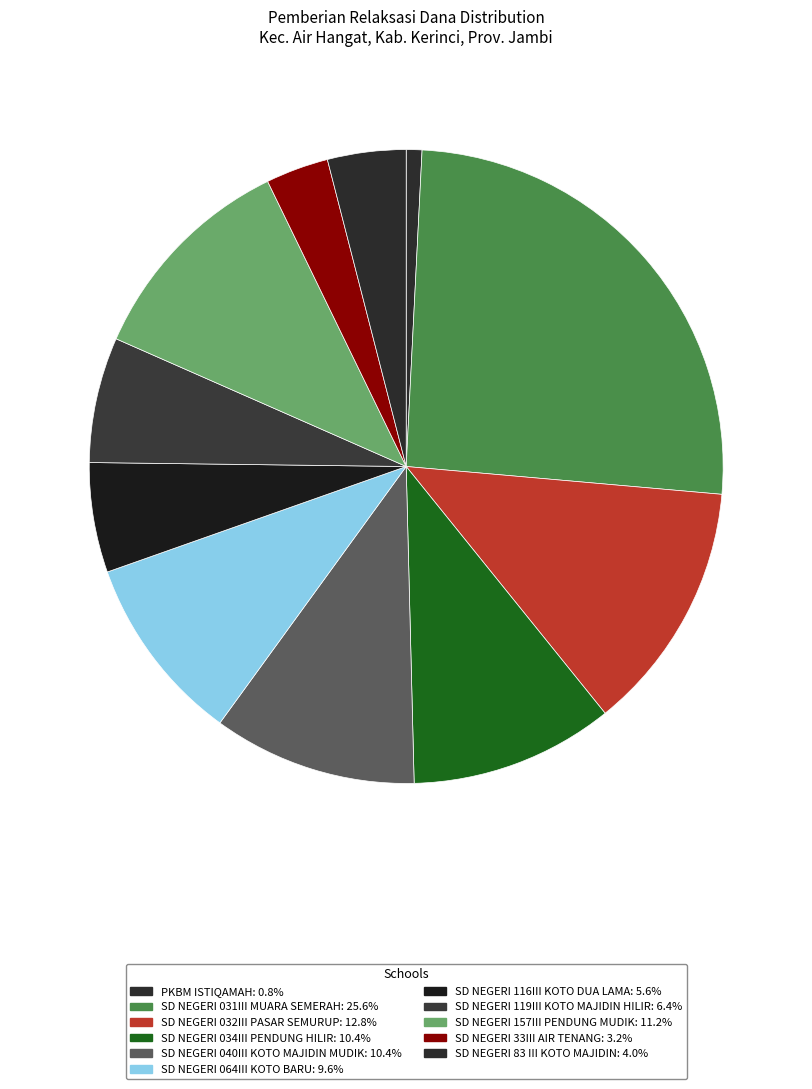

Is it true that PKBM ISTIQAMAH is 11% of the pie?

False